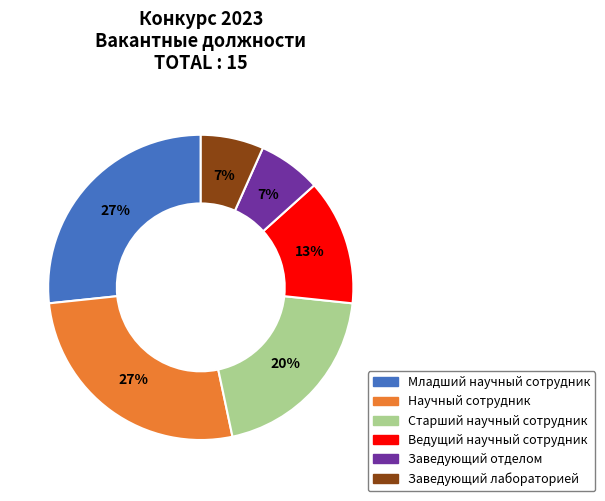

To the nearest percent, what portion does Старший научный сотрудник represent?

20%